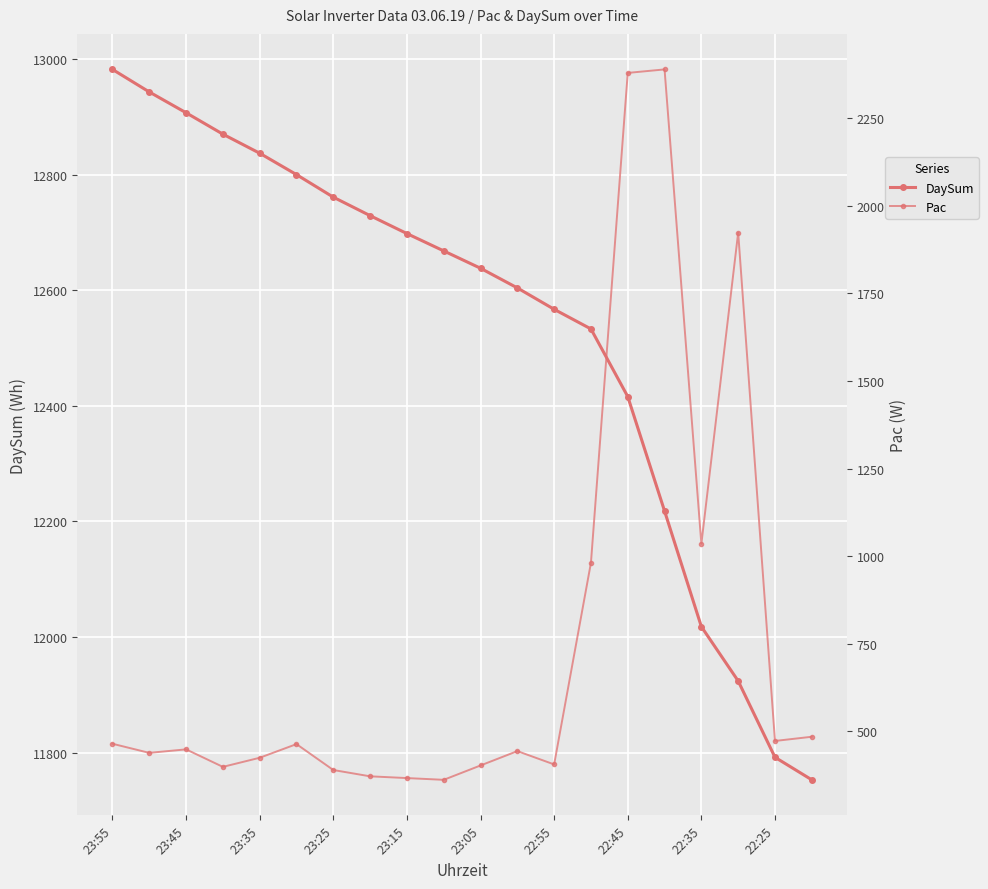

Is this an area chart (filled region under the line)?

No